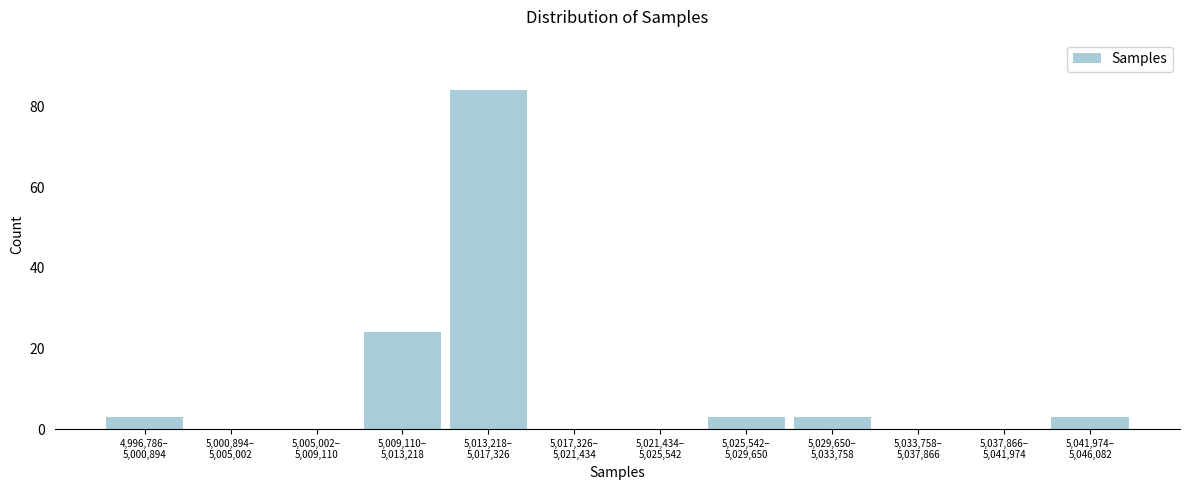

What is the sum of all values?

120